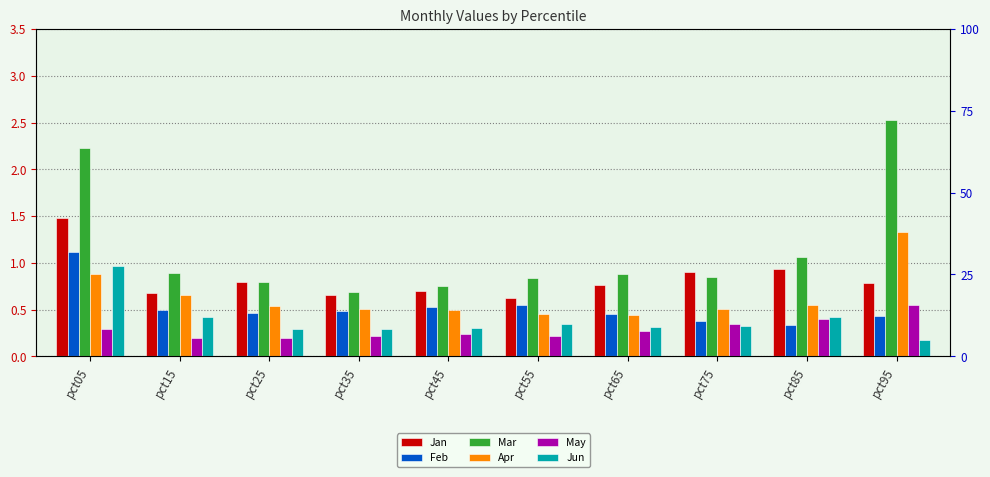

Which has a higher value, pct45 or pct75?

pct75